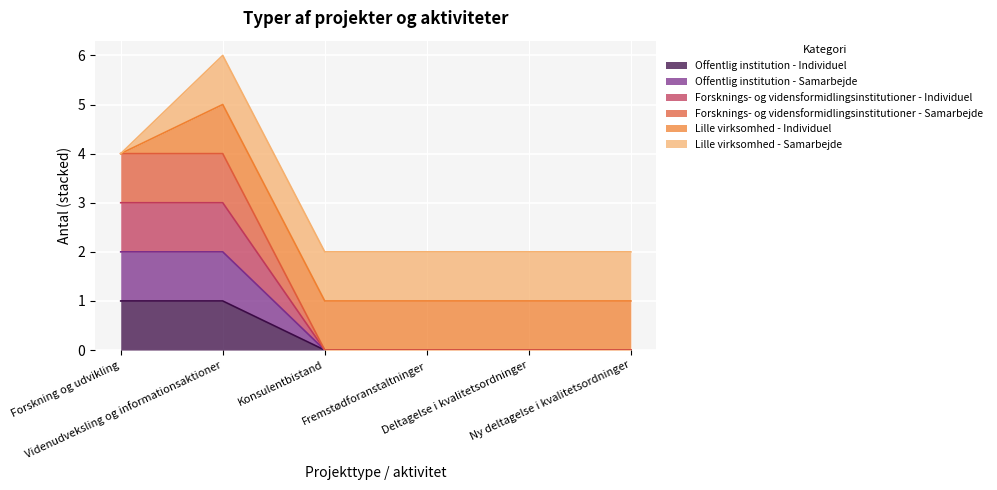

Rank the categories by Forsknings- og vidensformidlingsinstitutioner - Samarbejde value from lowest to highest.

Konsulentbistand, Fremstødforanstaltninger, Deltagelse i kvalitetsordninger, Ny deltagelse i kvalitetsordninger, Forskning og udvikling, Videnudveksling og informationsaktioner